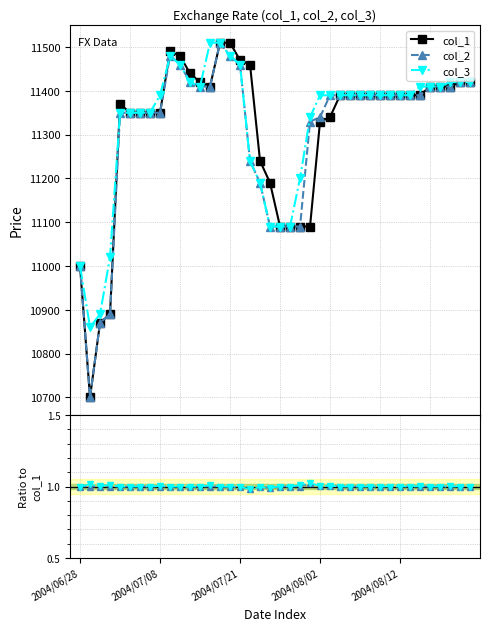

Which series has the widest spread of values?

col_1